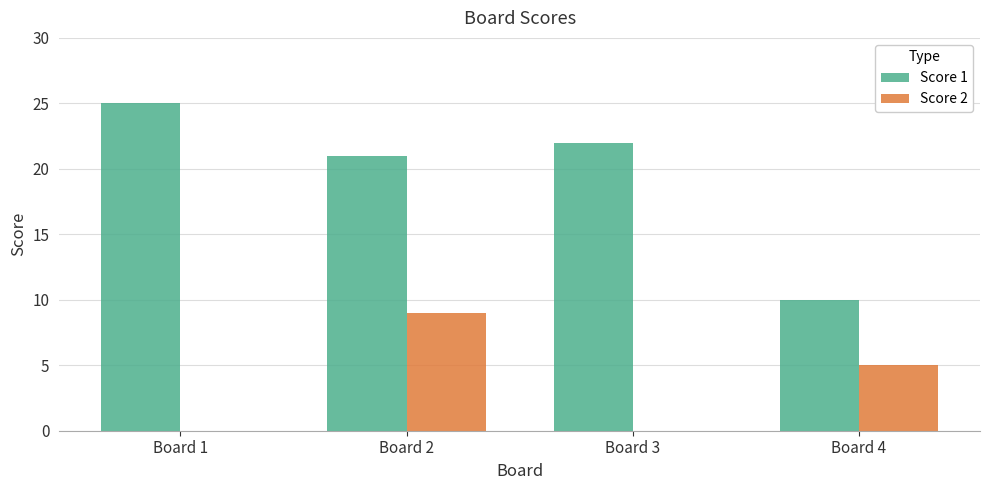

Which series changed the most between Board 2 and Board 4?

Score 1